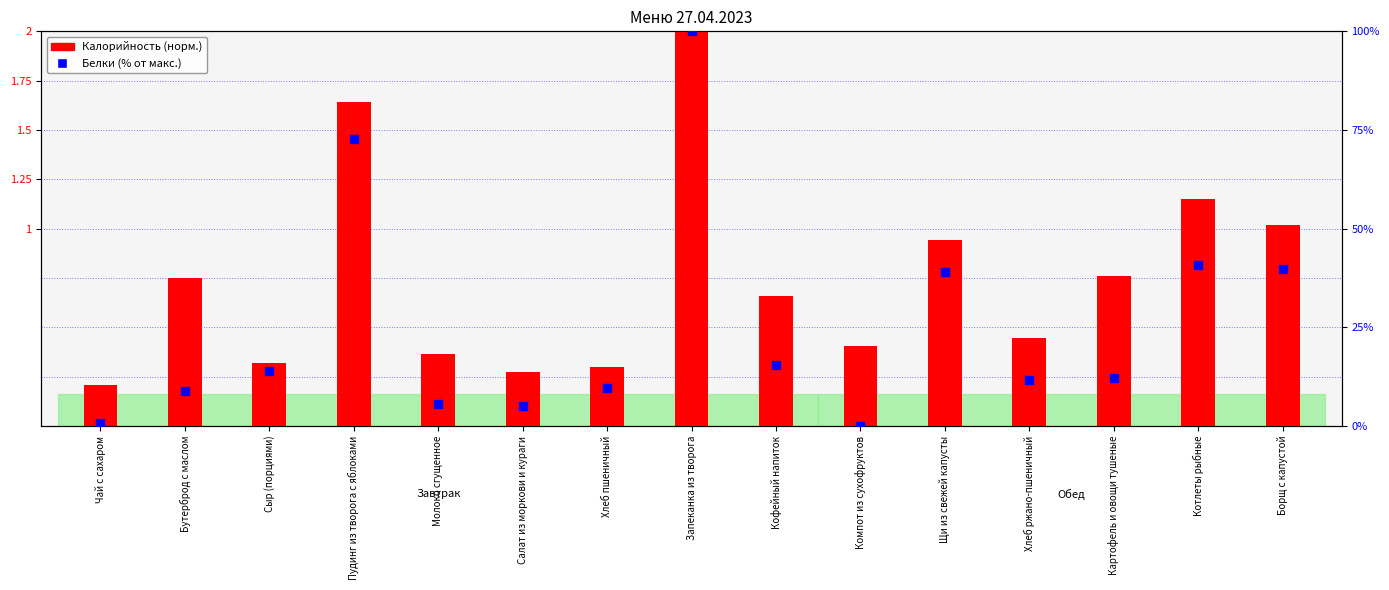

Which series has the largest total across all categories?

Белки (% от макс.)